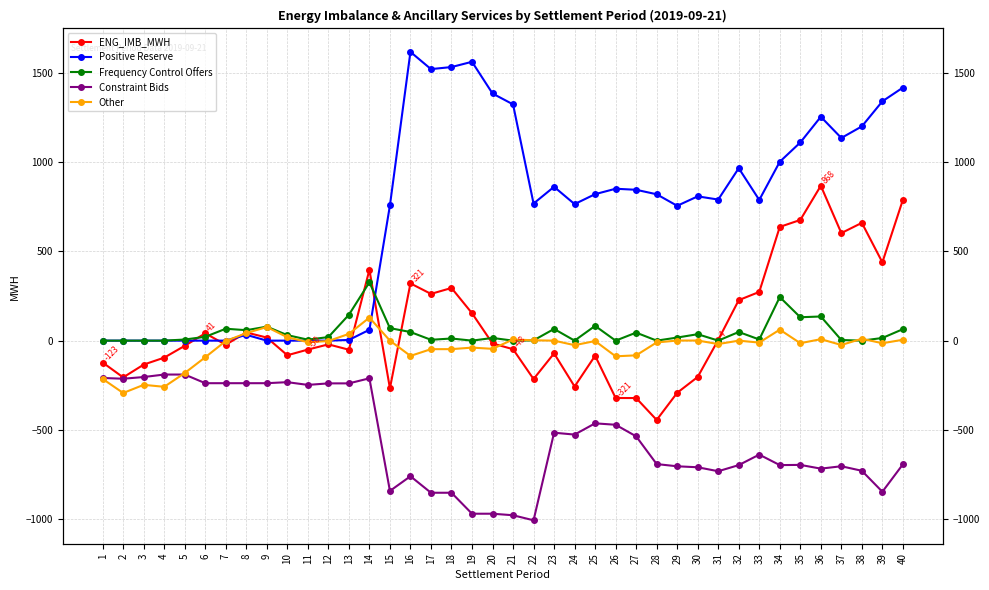

Does the chart have visible grid lines?

Yes